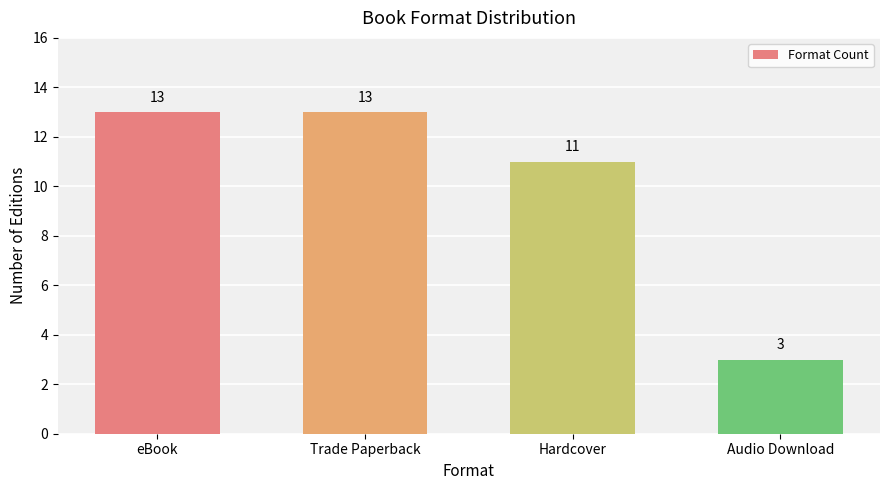

Is it true that the value at Trade Paperback is 13?

True